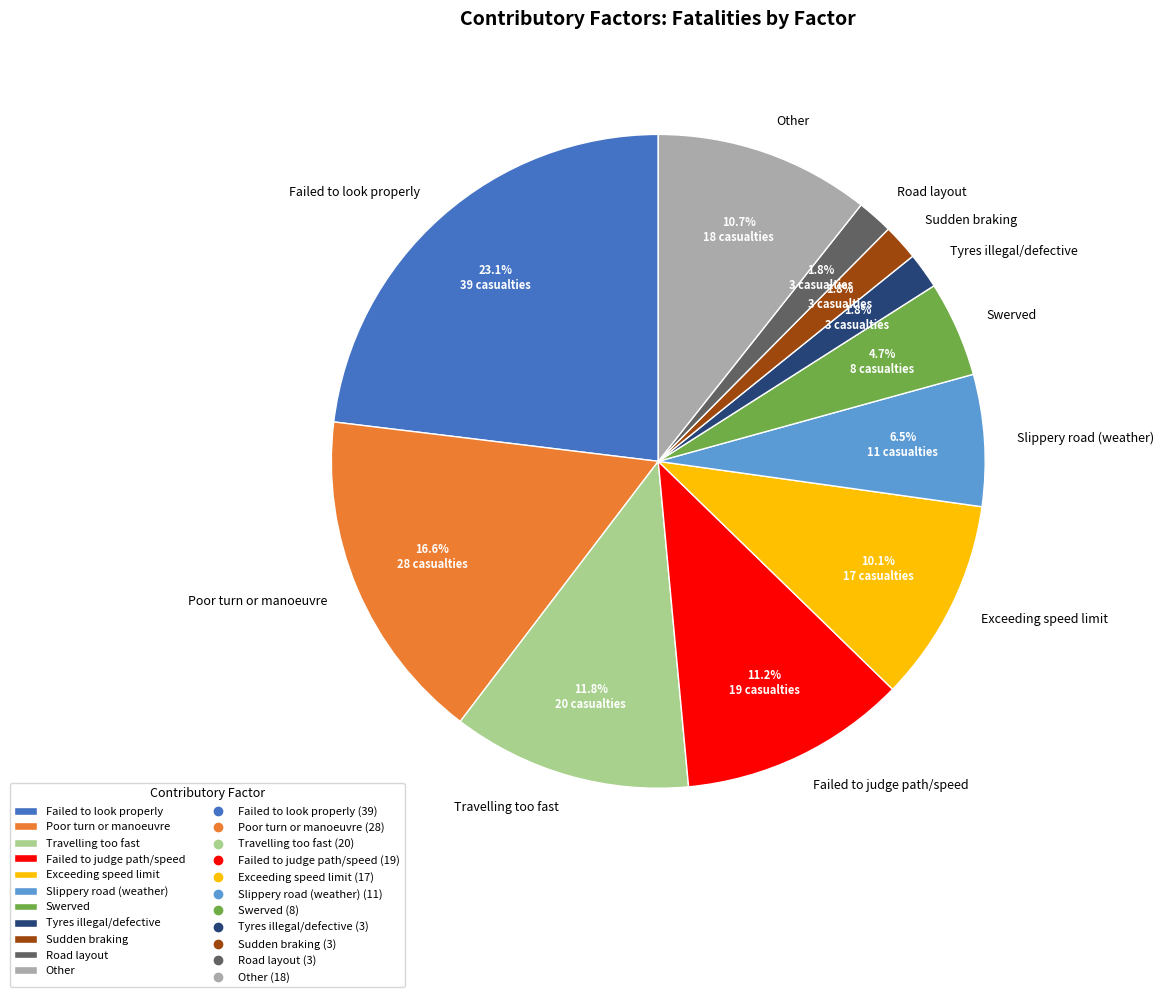

What is the total percentage of Travelling too fast and Poor turn or manoeuvre?

28.4%